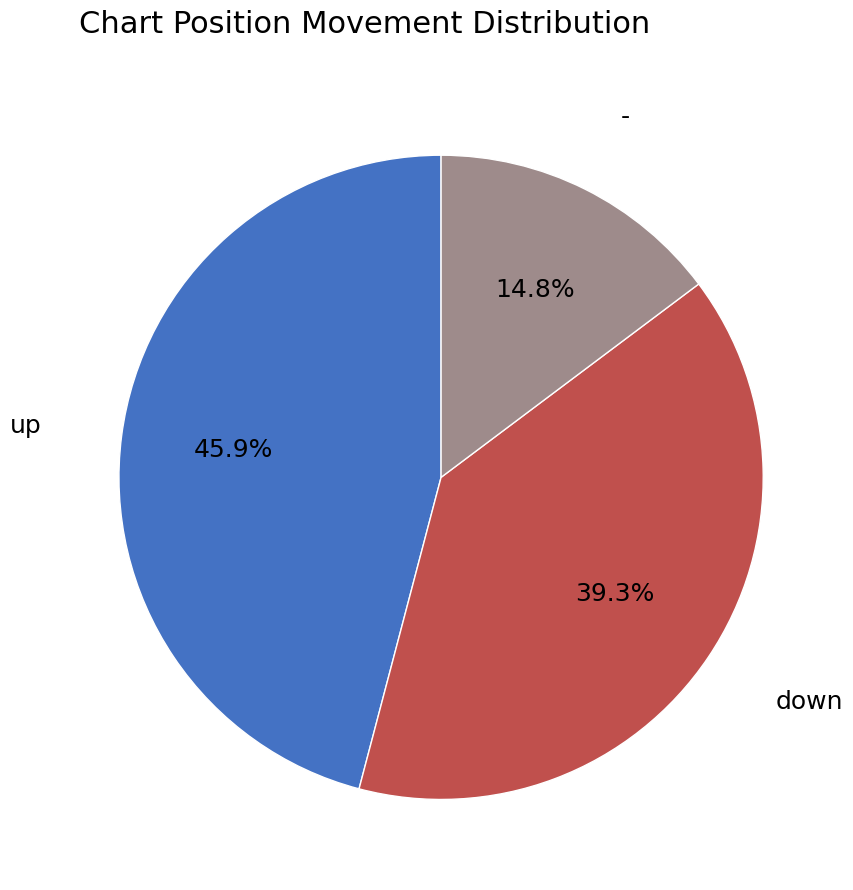

How many slices are in this pie chart?

3